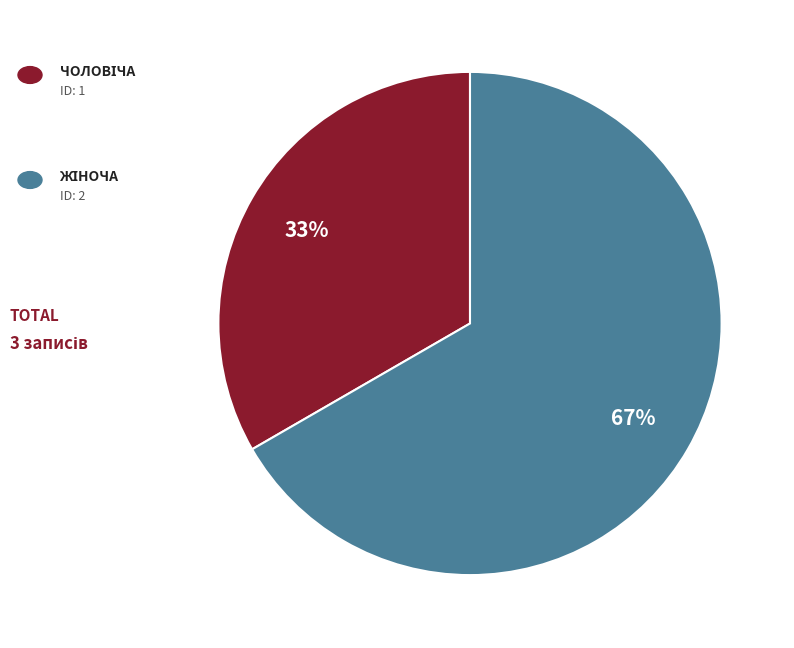

To the nearest percent, what is the average slice percentage?

50%